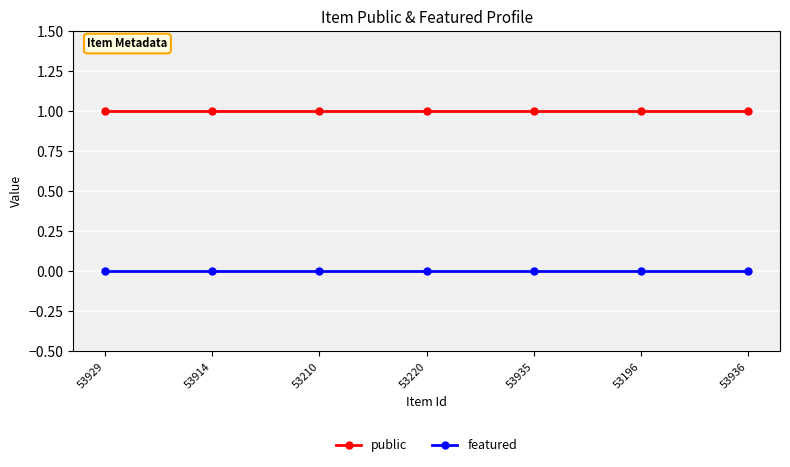

Reading left to right, extract all data points from this chart.

public: 53929=1	53914=1	53210=1	53220=1	53935=1	53196=1	53936=1
featured: 53929=0	53914=0	53210=0	53220=0	53935=0	53196=0	53936=0